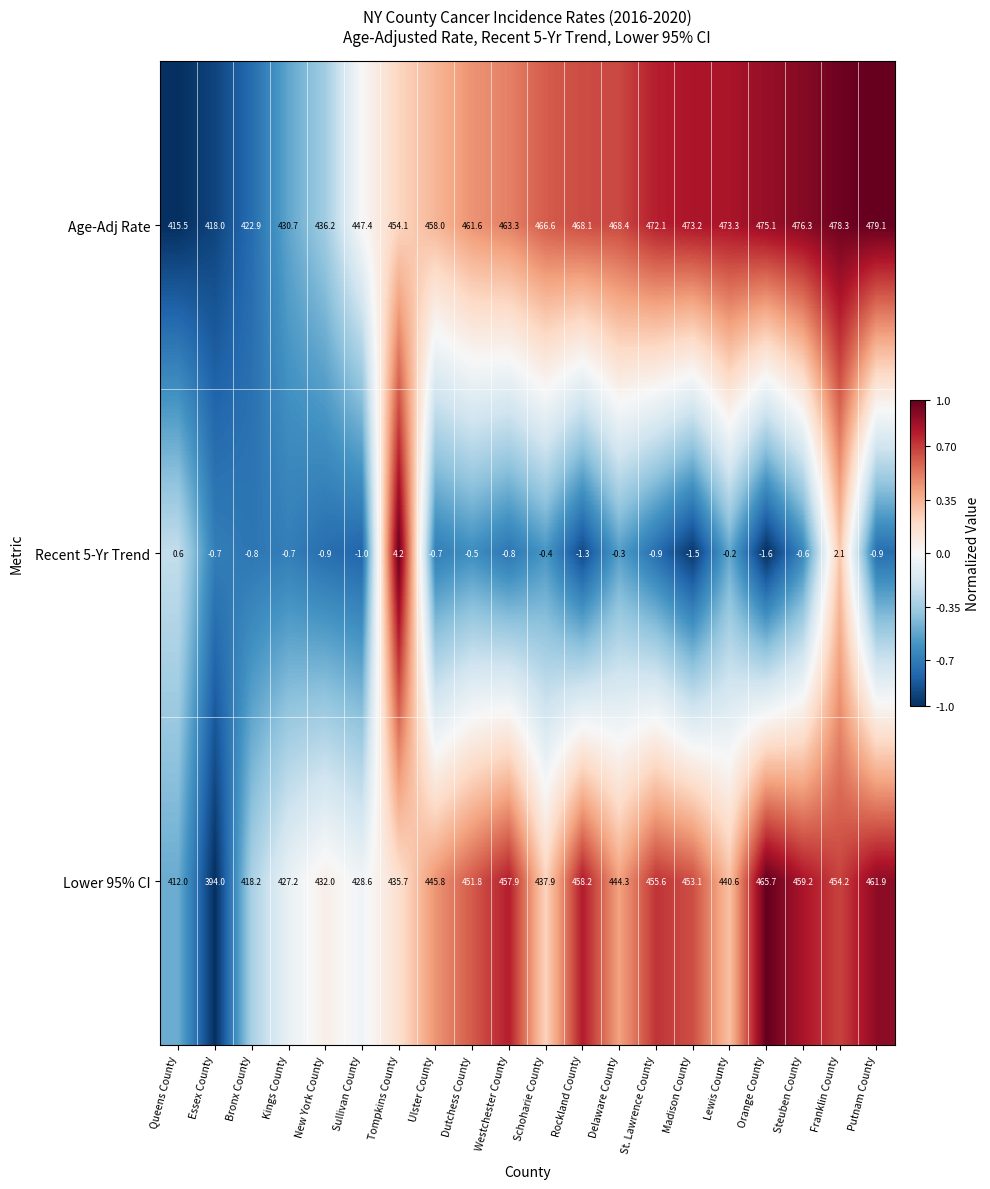

Which series changed the most between Ulster County and Putnam County?

Age-Adj Rate